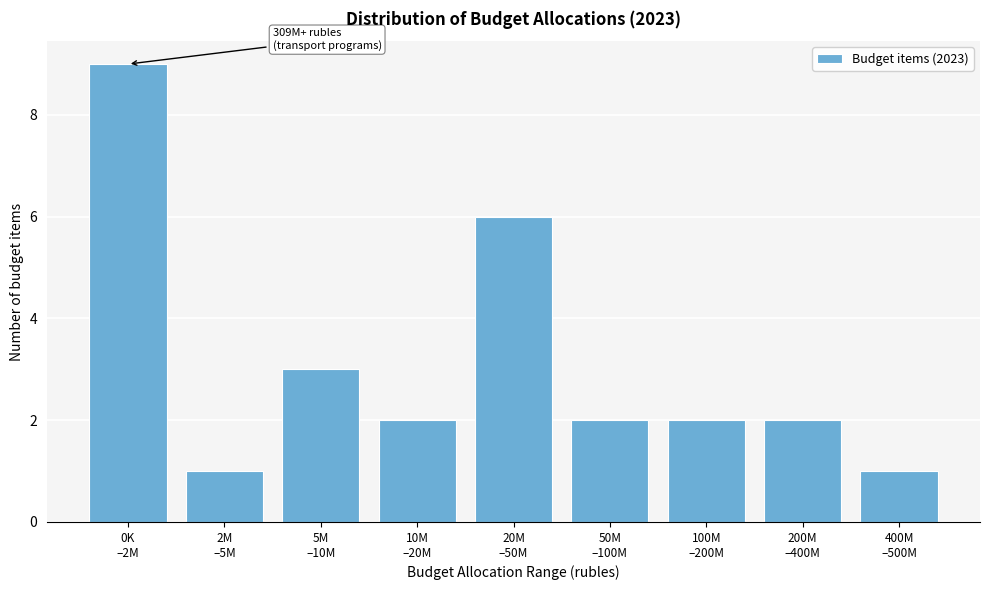

Reading left to right, list all the values displayed in this chart.

9	1	3	2	6	2	2	2	1